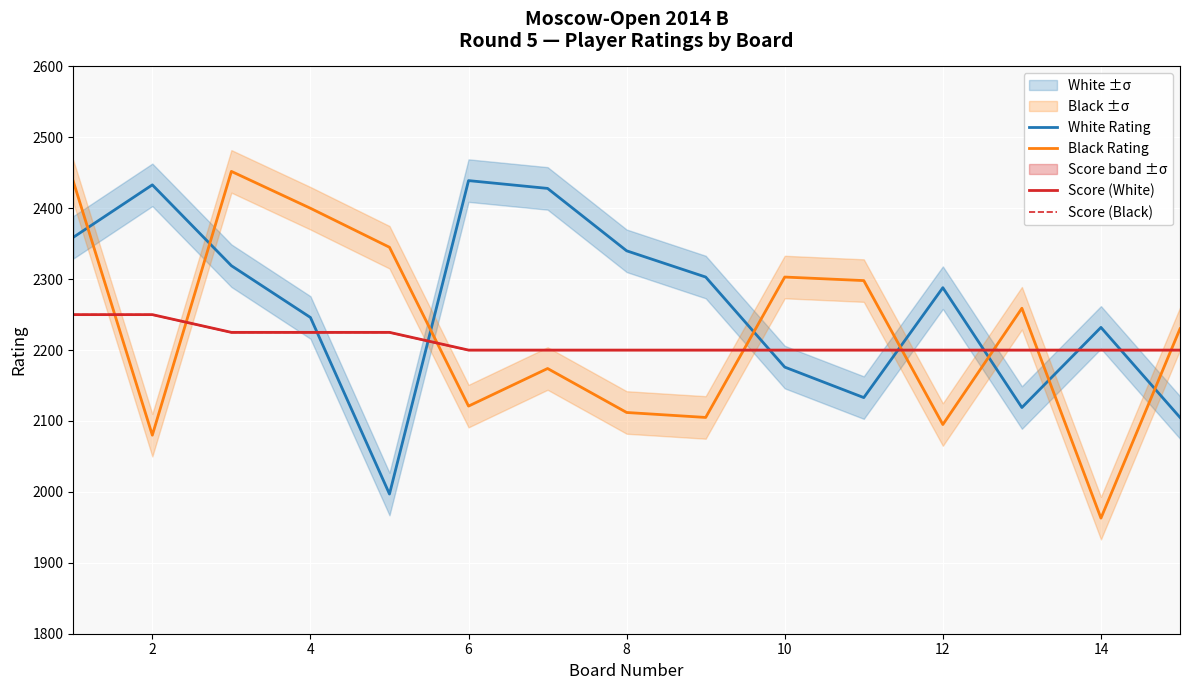

At which category does White Rating reach its first local peak?

2